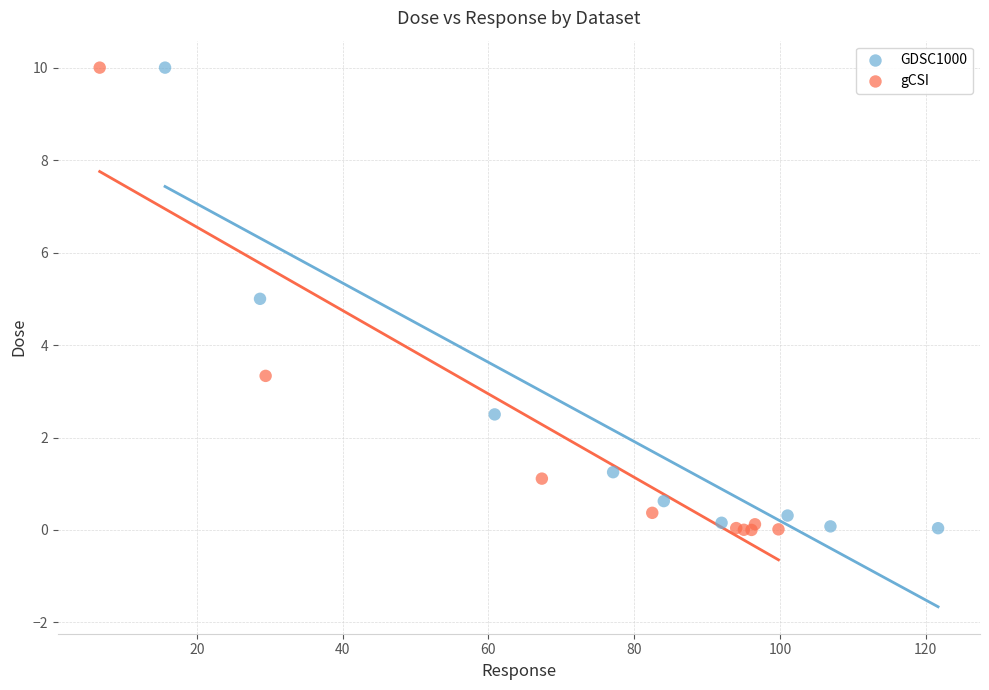

What are all the series names shown in the legend?

GDSC1000, gCSI